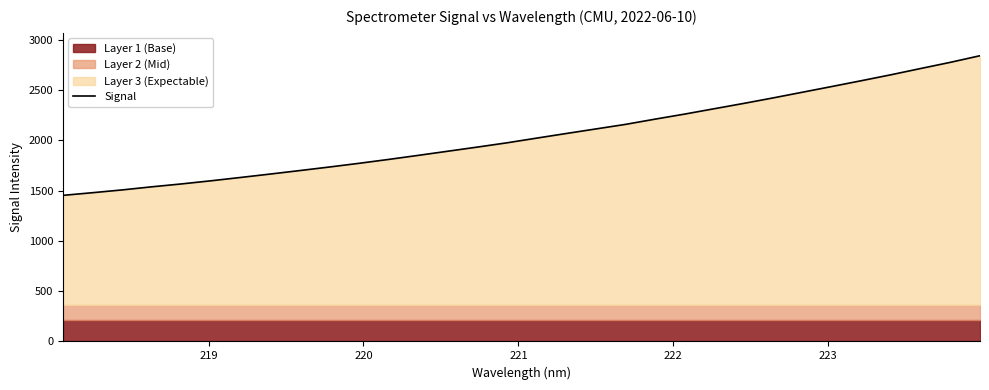

What is the minimum value shown in the chart?

1453.8